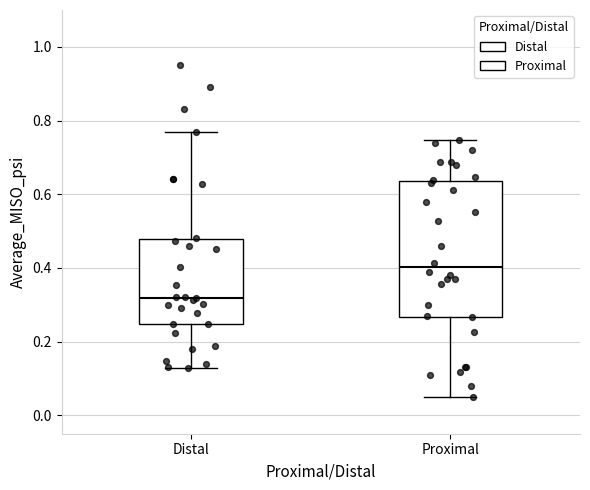

Which box is the tallest, from its lower edge to its upper edge?

Proximal